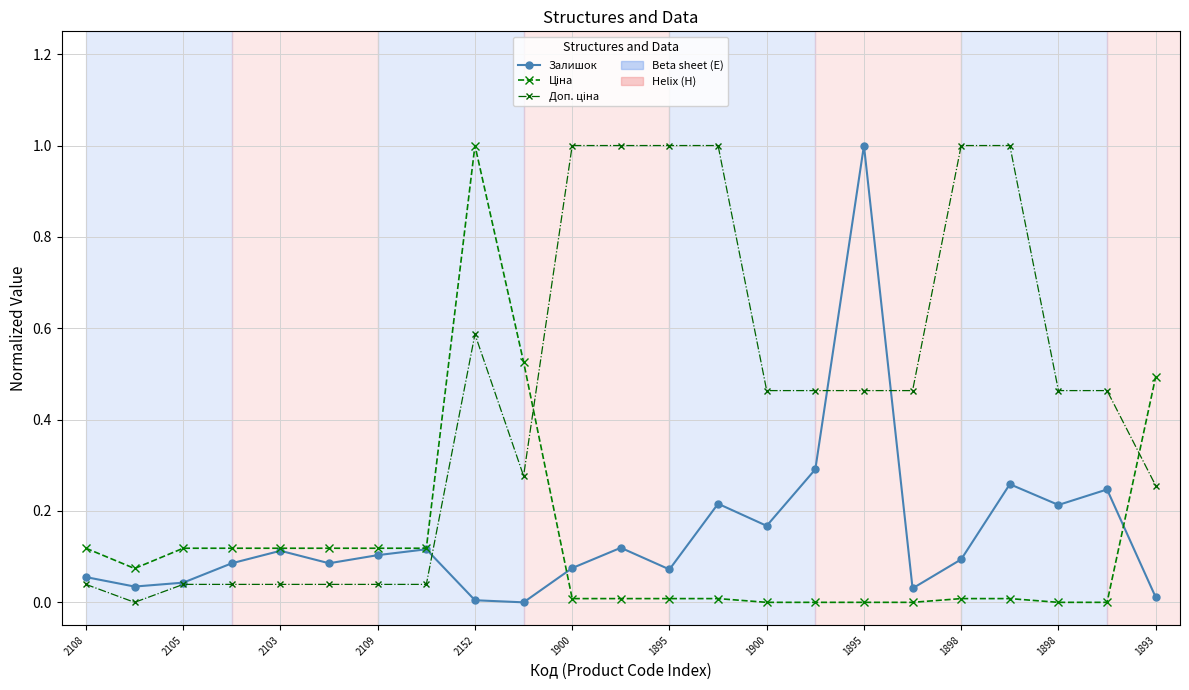

What is the maximum value shown in the chart?

1.0